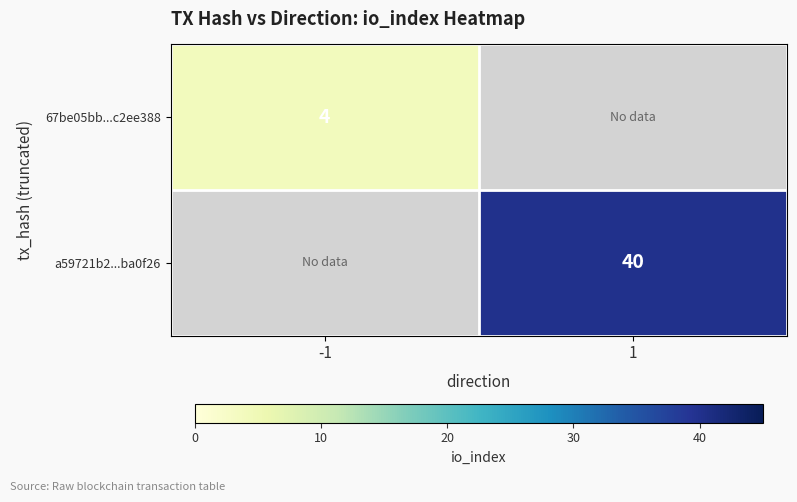

The value of a59721b2...ba0f26 at 1 is 14. True or false?

False